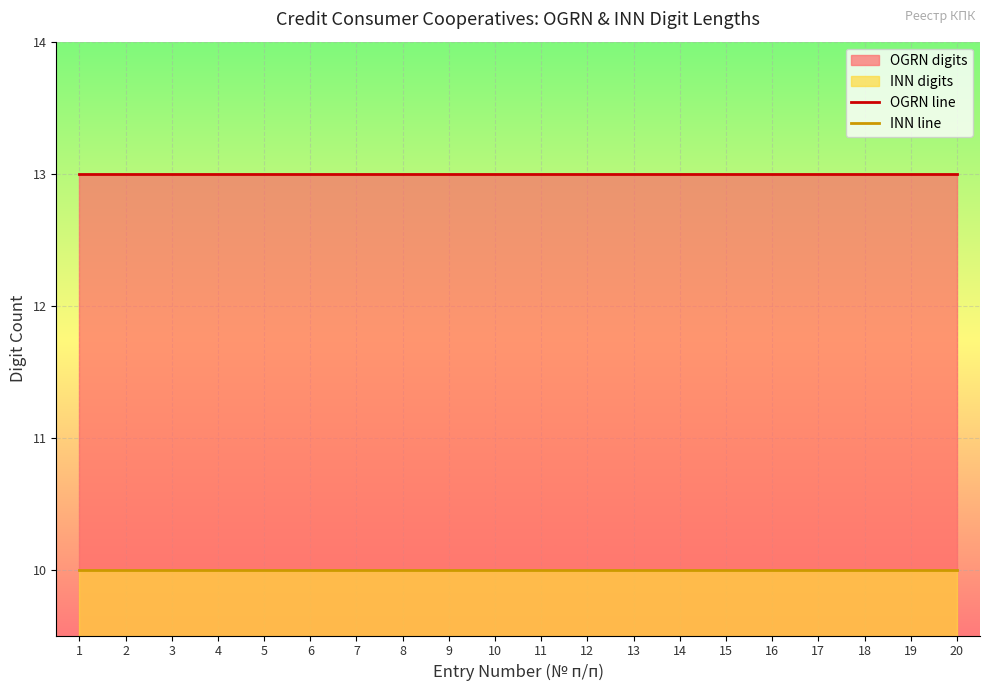

What is the value of the OGRN line point at the 15th from the left?

13